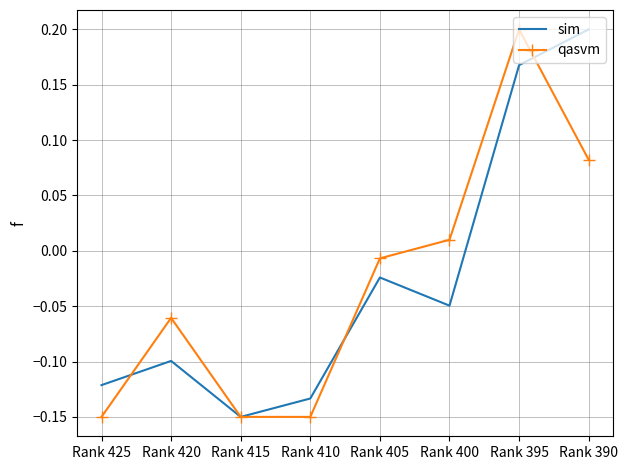

At which label does sim reach its peak?

Rank 390